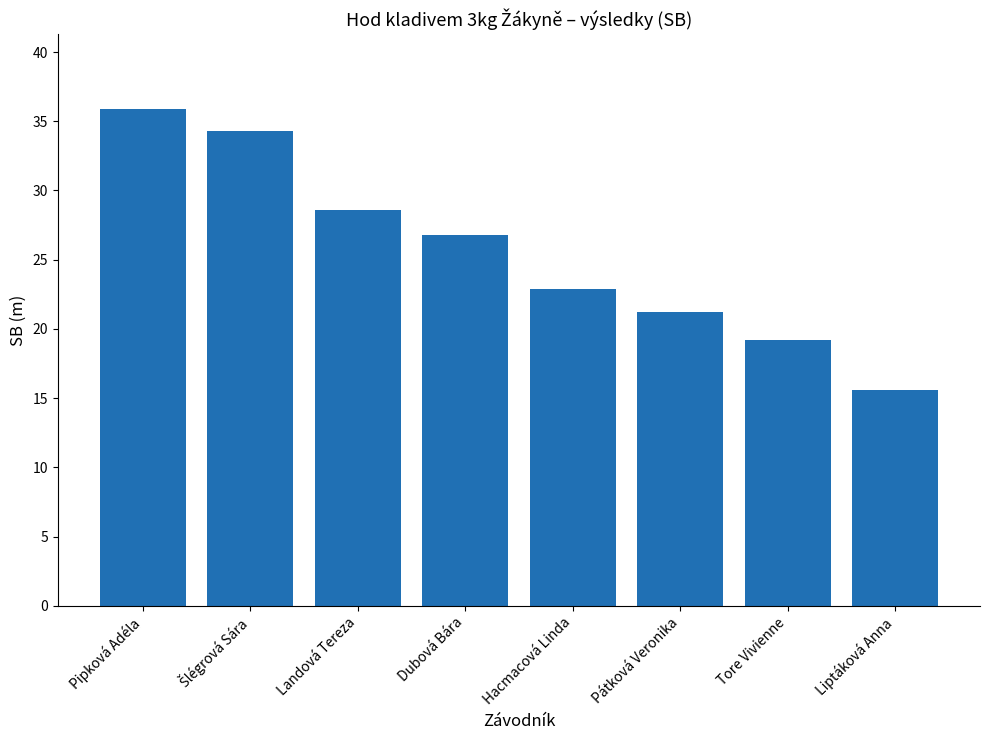

Reading left to right, transcribe all the data shown in this chart.

35.9	34.3	28.6	26.8	22.9	21.2	19.2	15.6